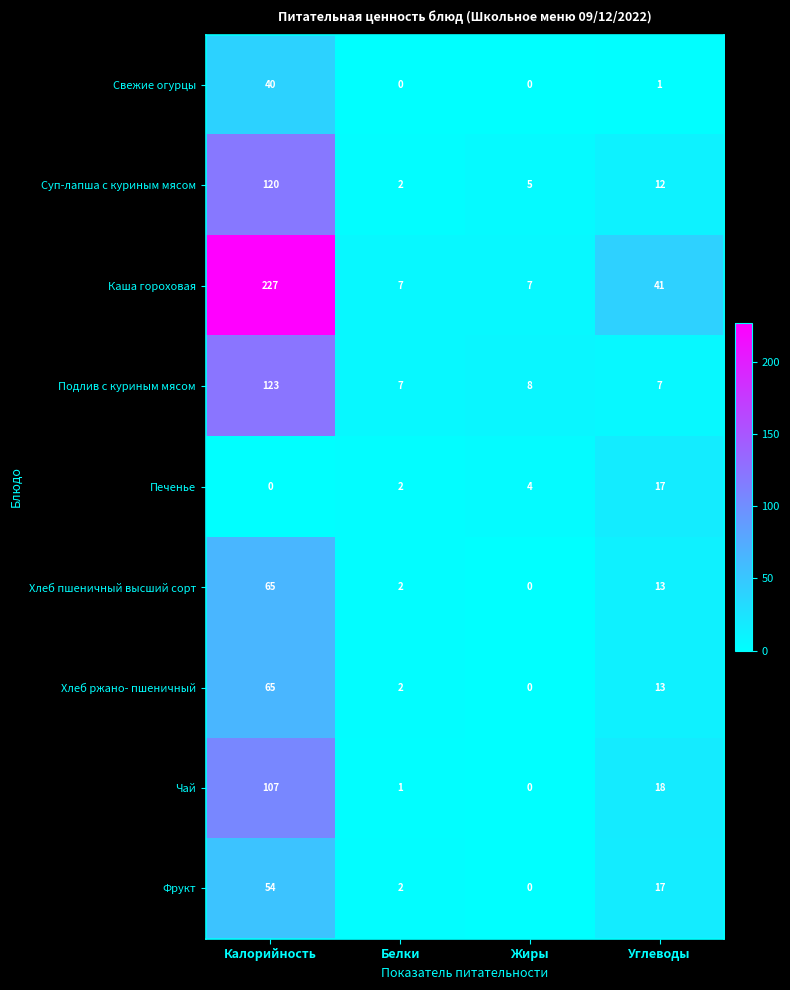

Rank the categories by Хлеб ржано- пшеничный value from highest to lowest.

Калорийность, Углеводы, Белки, Жиры